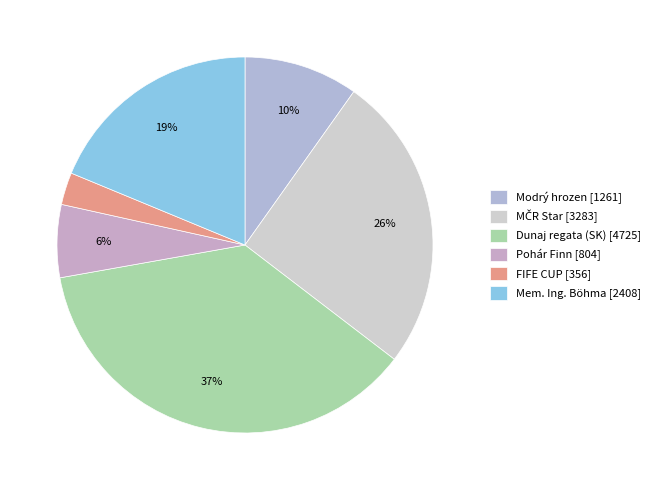

To the nearest percent, what is the difference between the largest and smallest slice percentages?

34%